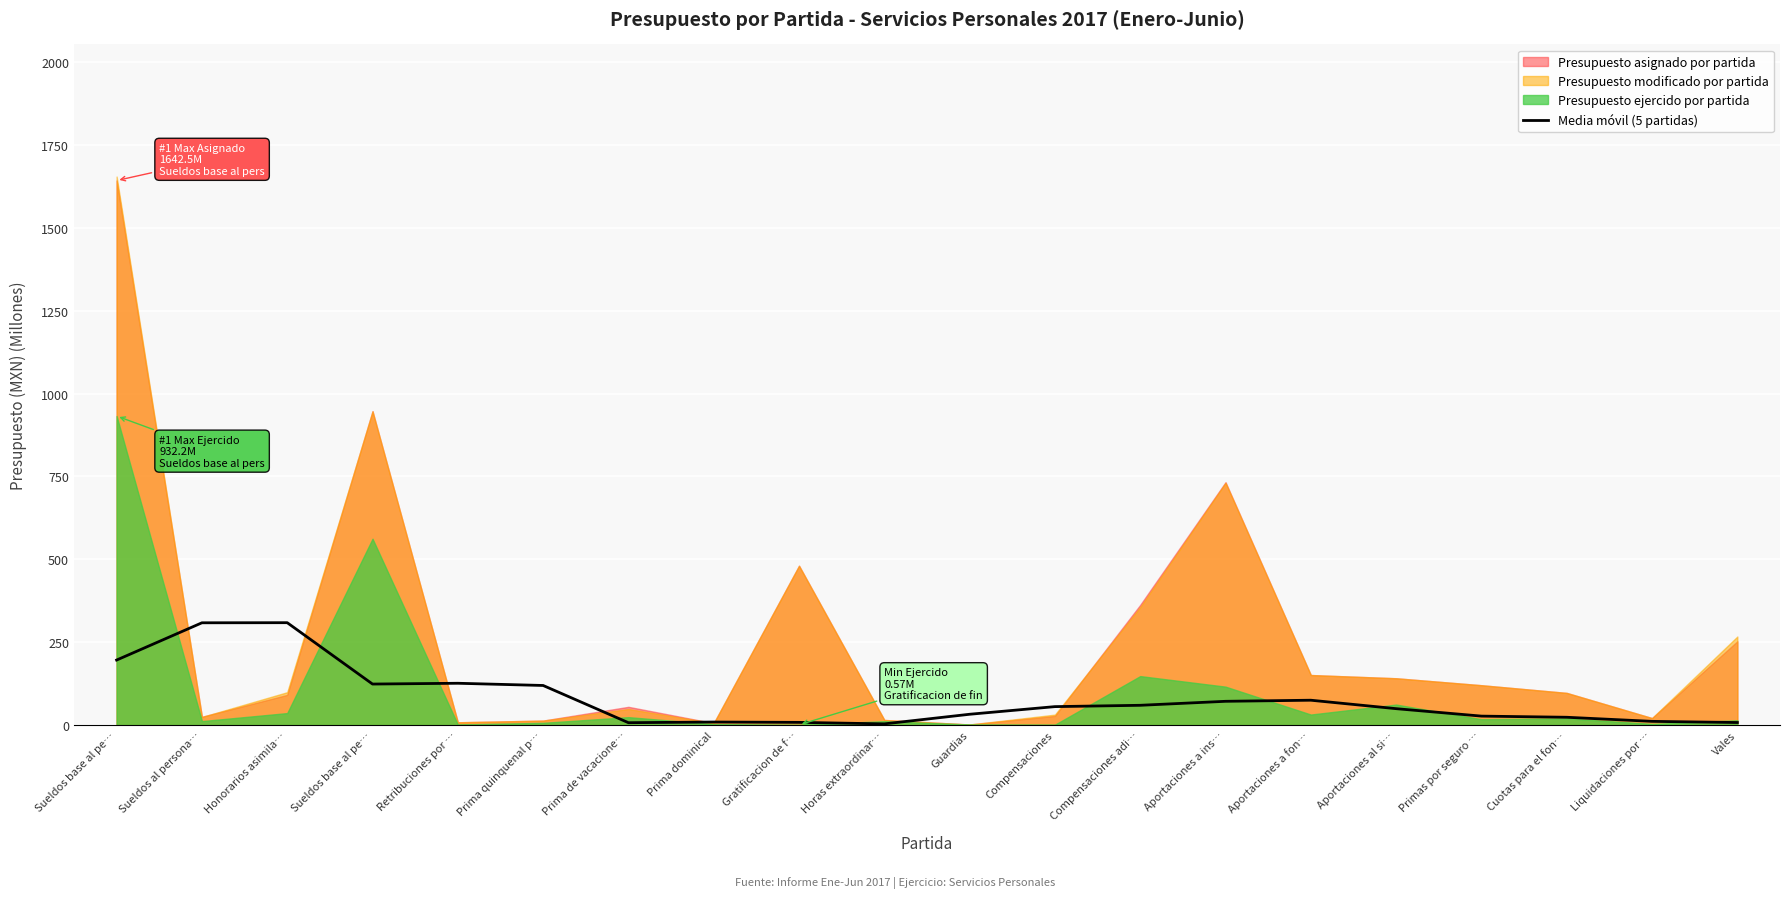

The chart shows a value of 54.1 at Guardias. True or false?

False